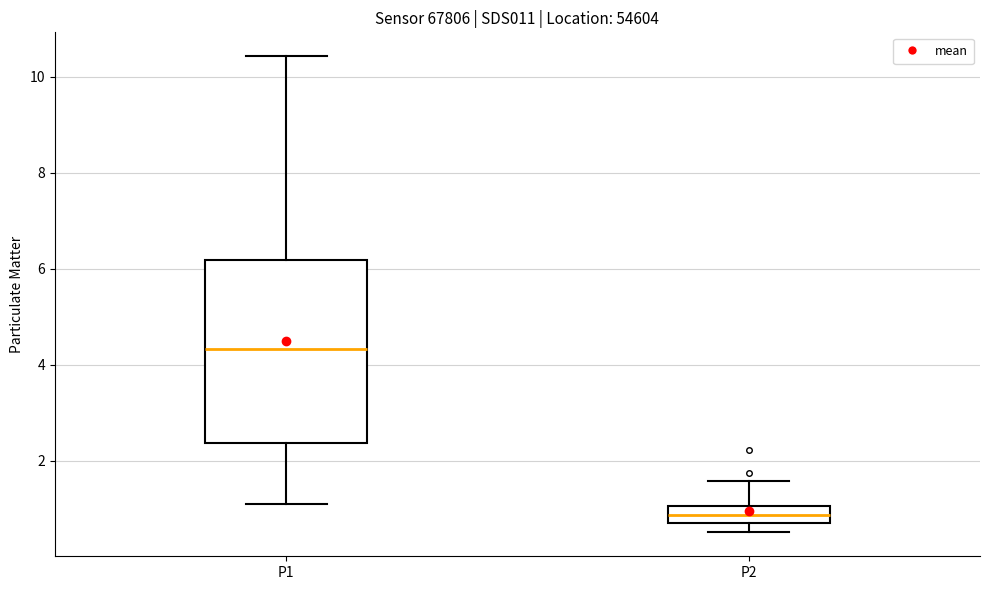

Reading left to right, read every box against the y-axis: the position of its median line, the range the box covers, and the ends of its whiskers. The values are not printed on the chart, so give them approximately, as read against the axis.

P1: median 4.4, box 2.4 to 6.2, whiskers 1.2 to 10.4
P2: median 0.8 (inside the box), box 0.8 to 1.0, whiskers 0.6 to 1.6